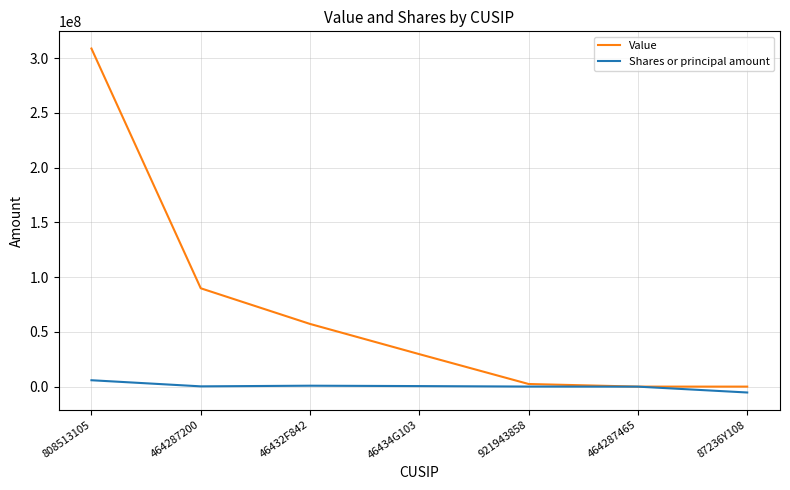

Rank the series by their average value, from lowest to highest.

Shares or principal amount, Value